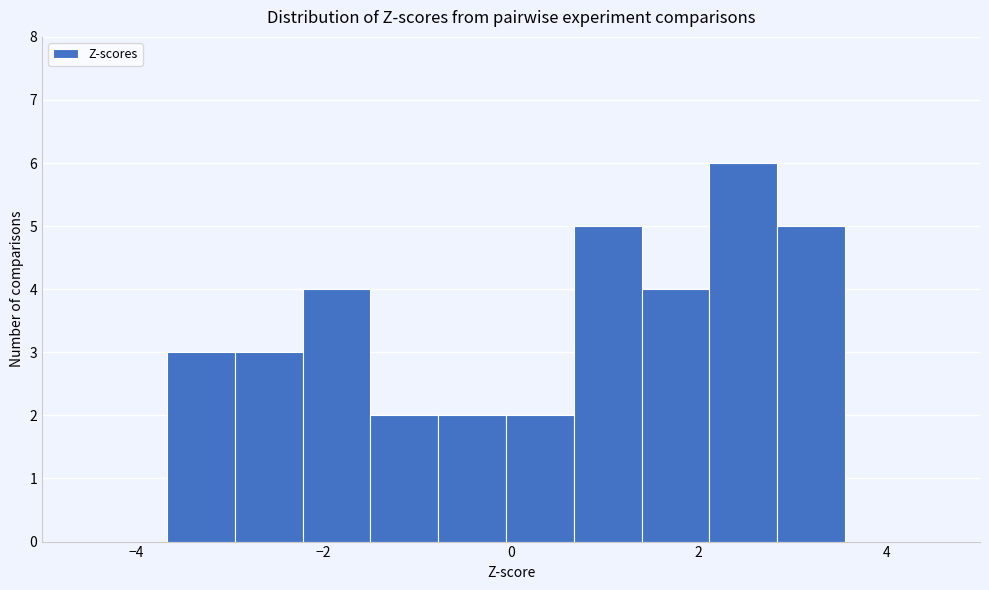

Read against the x-axis, roughly where is the centre of the tallest bar?

2.4